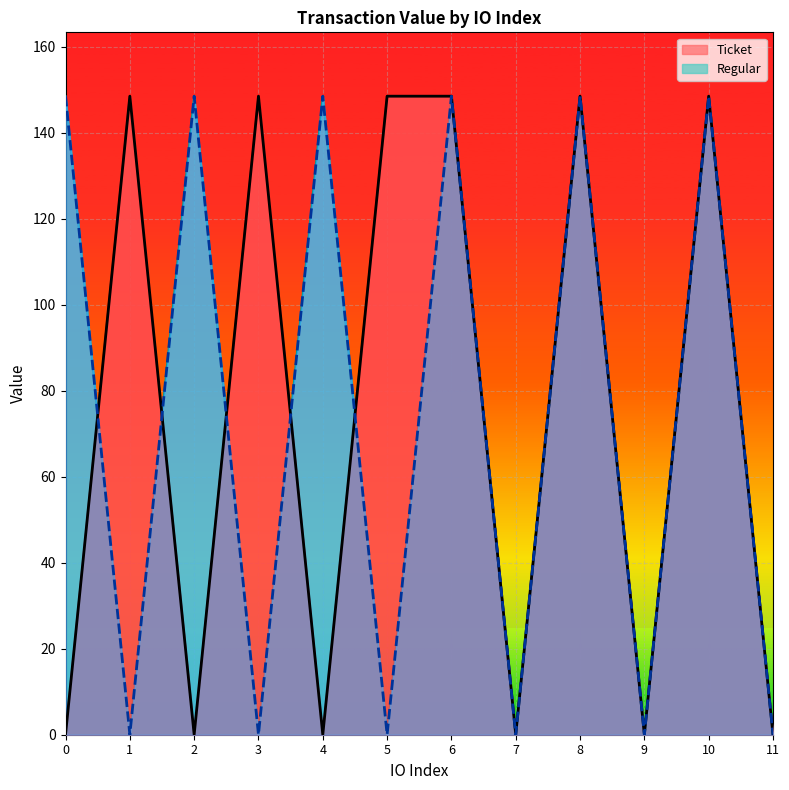

How many intersections are there between Ticket and Regular?

5